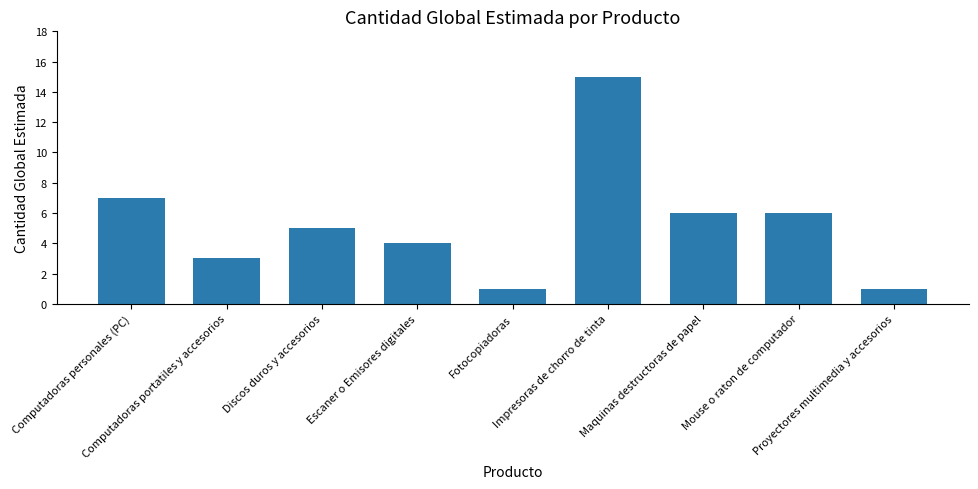

Count the number of data series in this chart.

1